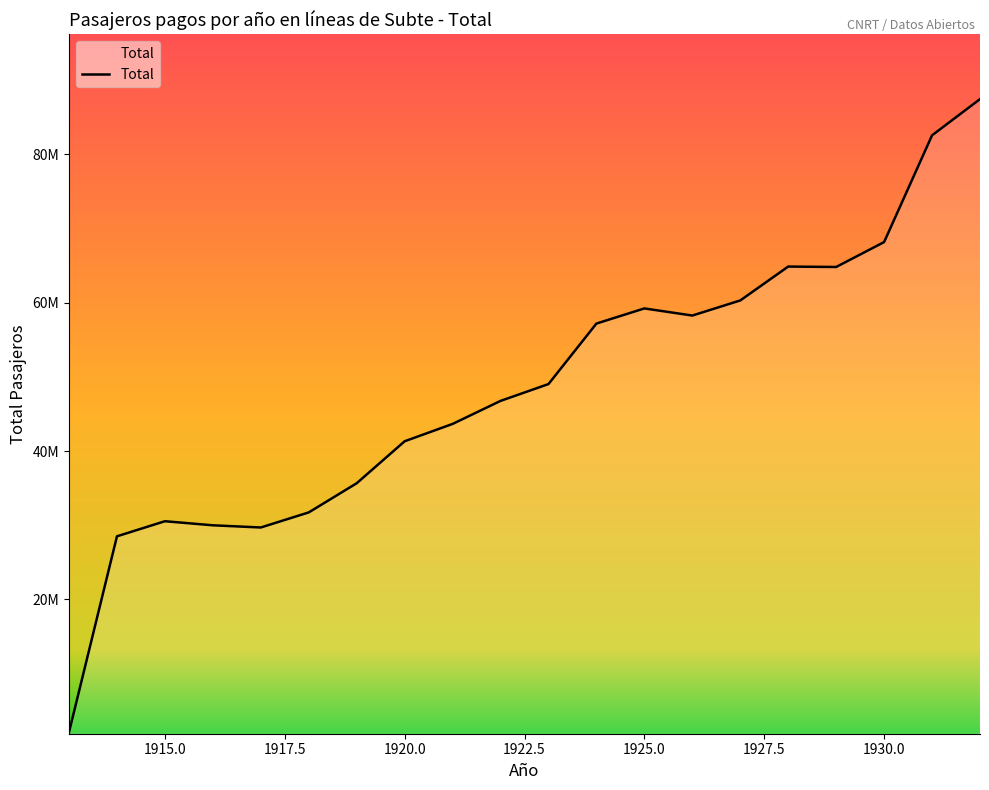

Does the chart display data point markers on the line(s)?

No